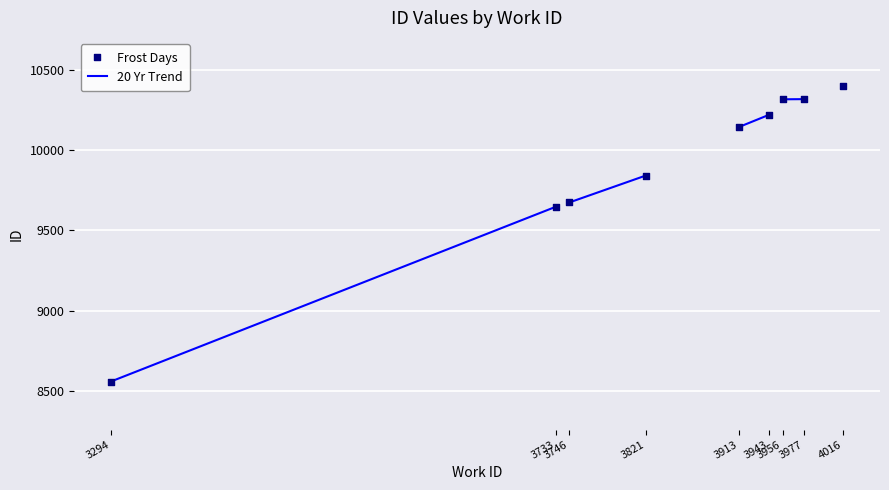

What Y value in the scatter plot is closest to 9479?

9649